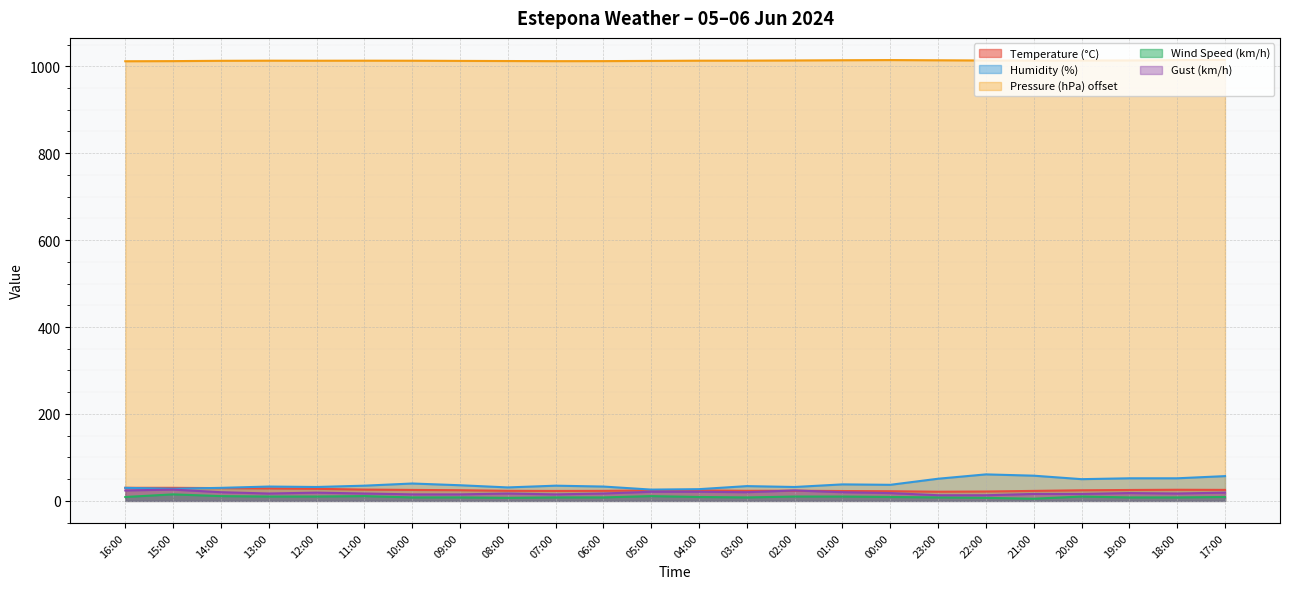

Where does the Wind Speed (km/h) series first go above 9?

15:00